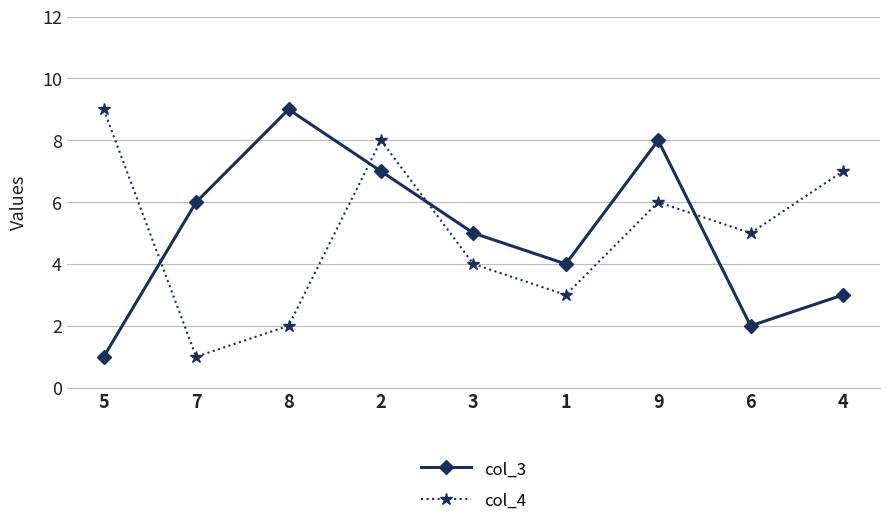

At which category is the sum across all series the highest?

2